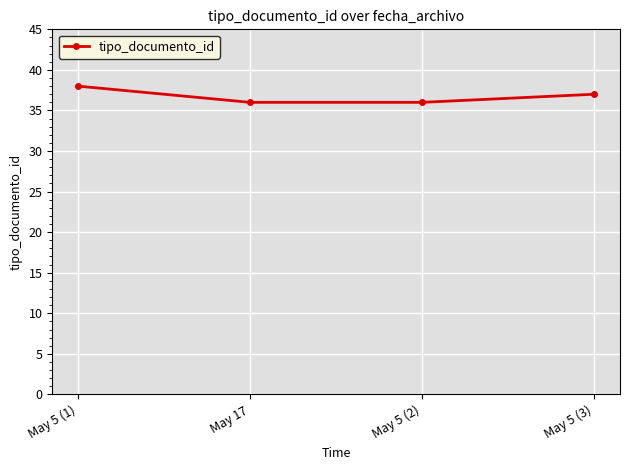

What is the change in value from May 17 to May 5 (3)?

+1